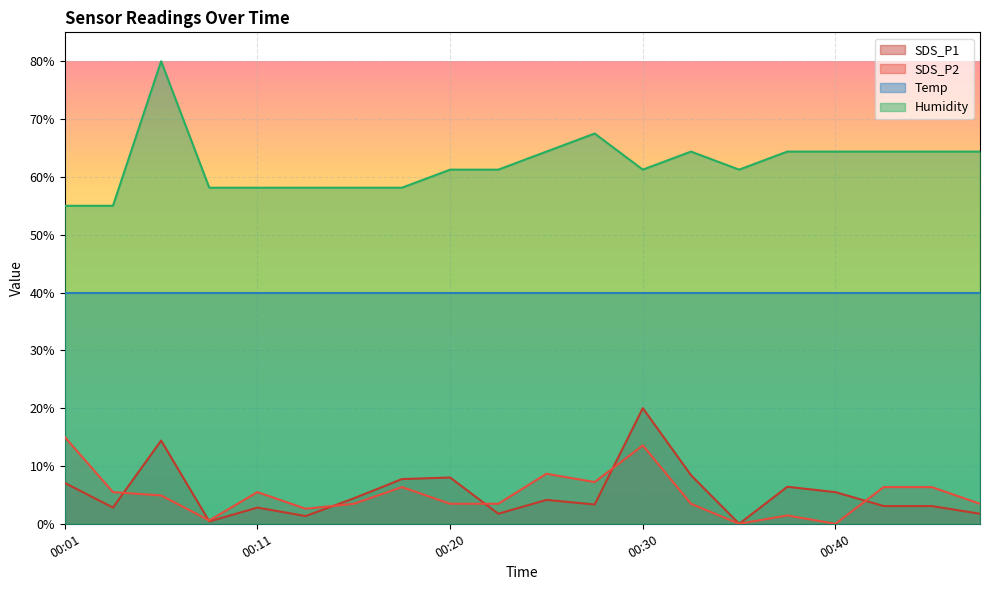

Where is the first local maximum for SDS_P2?

00:11